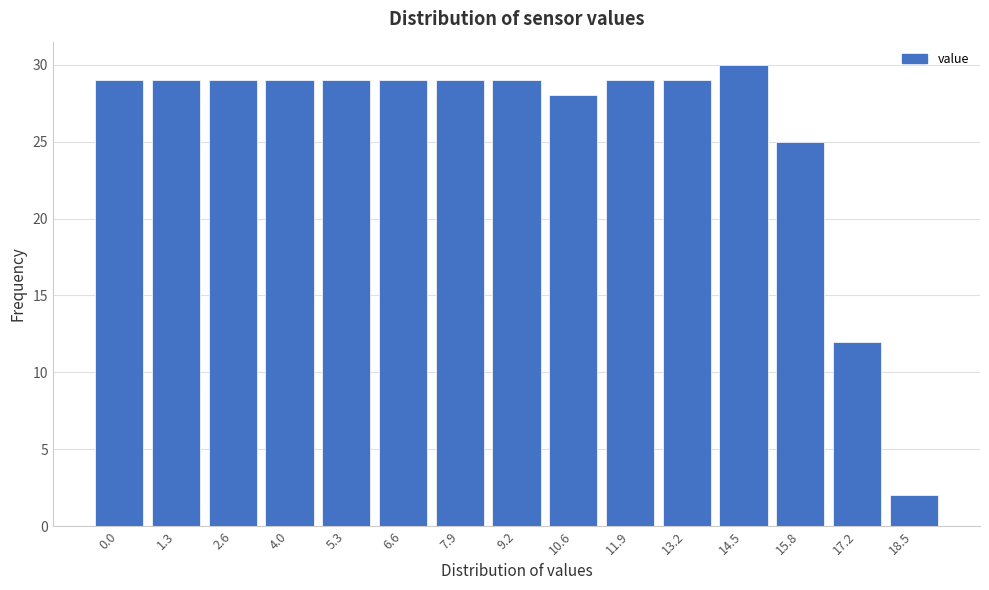

Reading left to right, transcribe all the data shown in this chart.

0.0=29	1.3=29	2.6=29	4.0=29	5.3=29	6.6=29	7.9=29	9.2=29	10.6=28	11.9=29	13.2=29	14.5=30	15.8=25	17.2=12	18.5=2